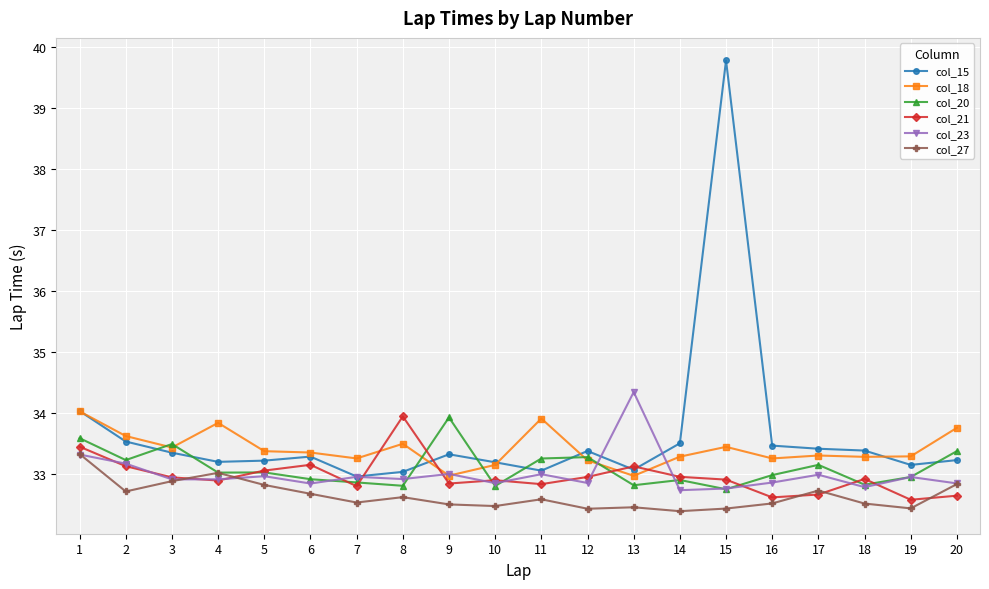

What is the sum of all col_21 values?

659.2